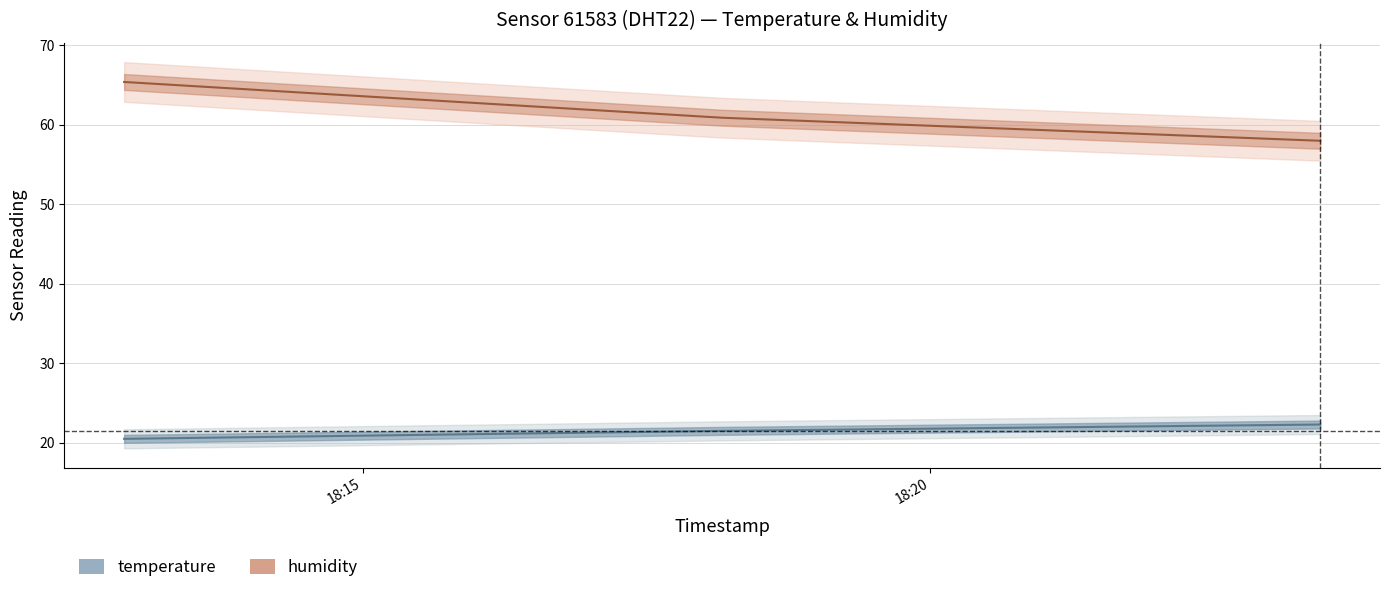

At 2022-11-15T18:23:26, list the series in order from smallest to largest.

temperature, humidity